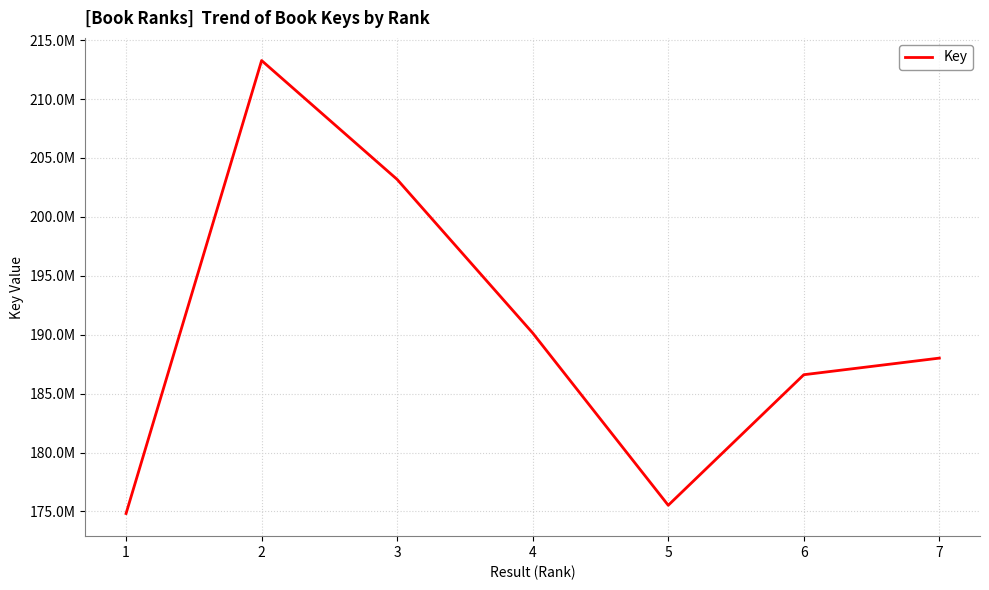

Is this an area chart (filled region under the line)?

No